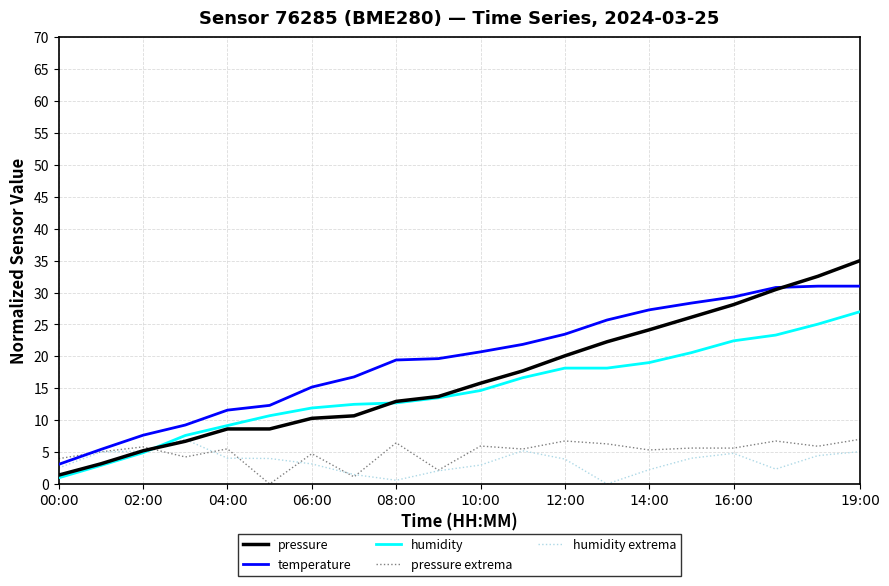

True or false: temperature and humidity cross at least once.

False